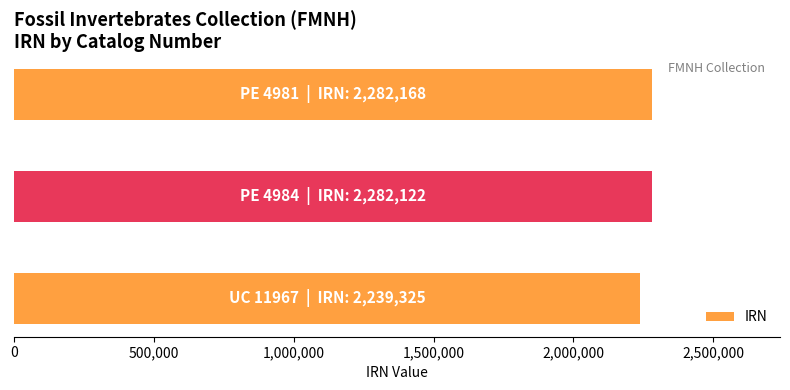

What is the greatest value displayed?

2282168